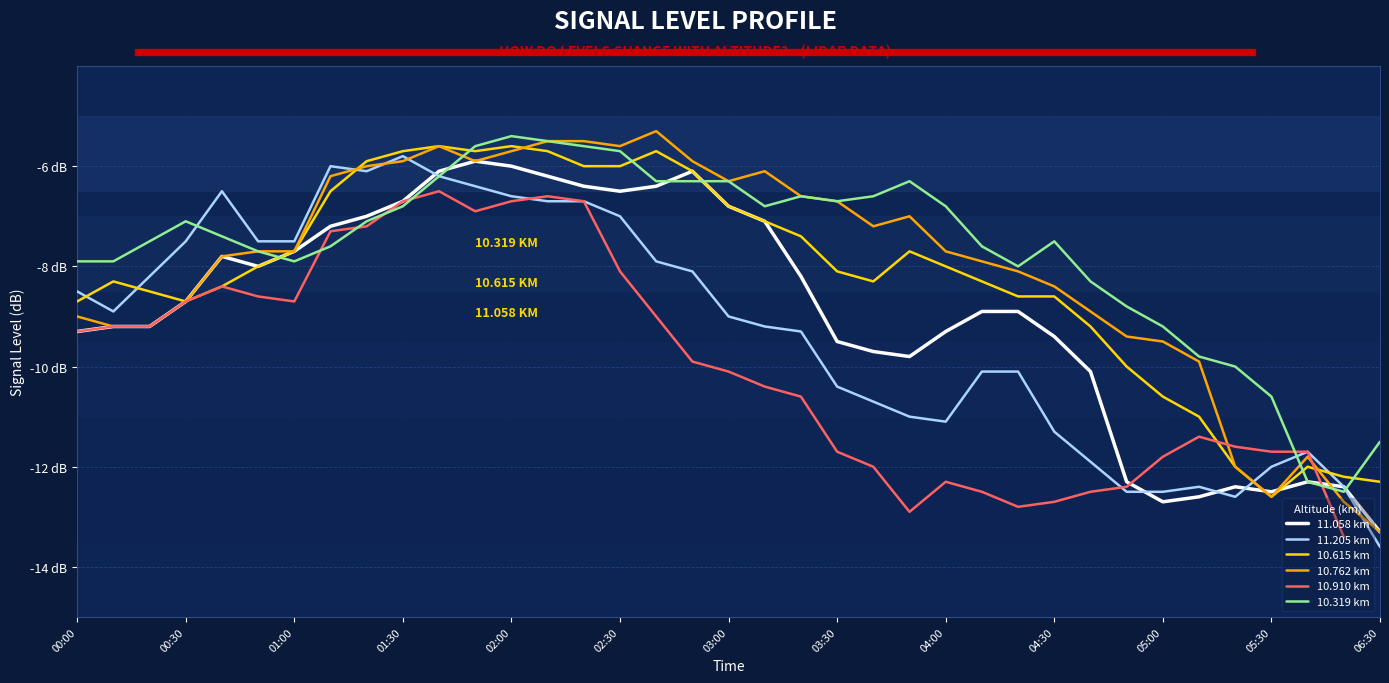

What position from the left is 03:30?

8